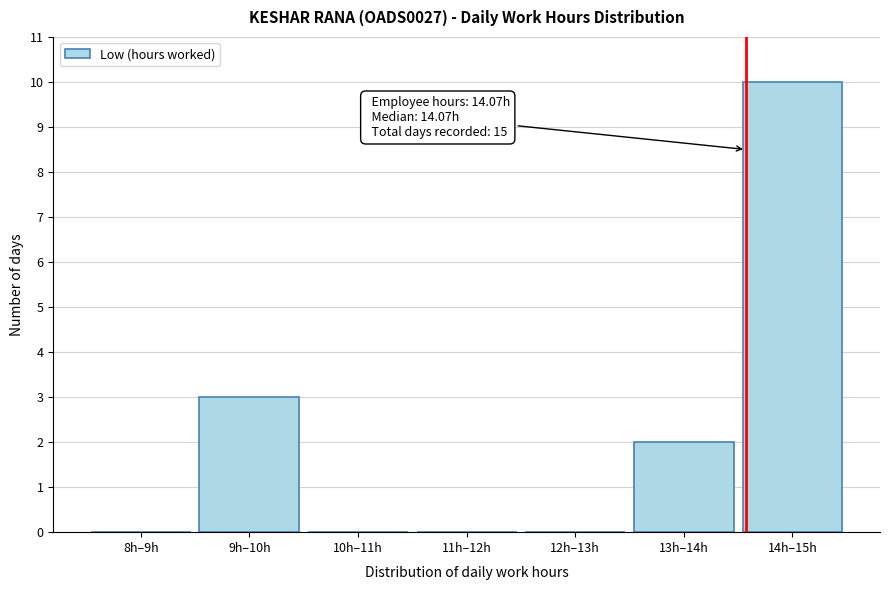

Reading left to right, what are all the values shown in this chart?

8h–9h=0	9h–10h=3	10h–11h=0	11h–12h=0	12h–13h=0	13h–14h=2	14h–15h=10